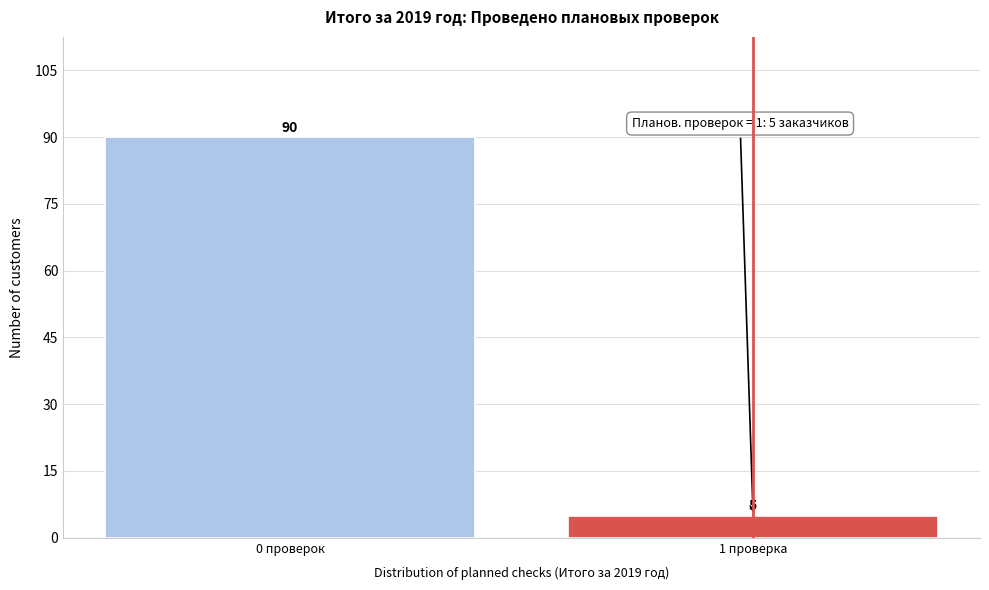

Reading left to right, what are all the values shown in this chart?

90	5